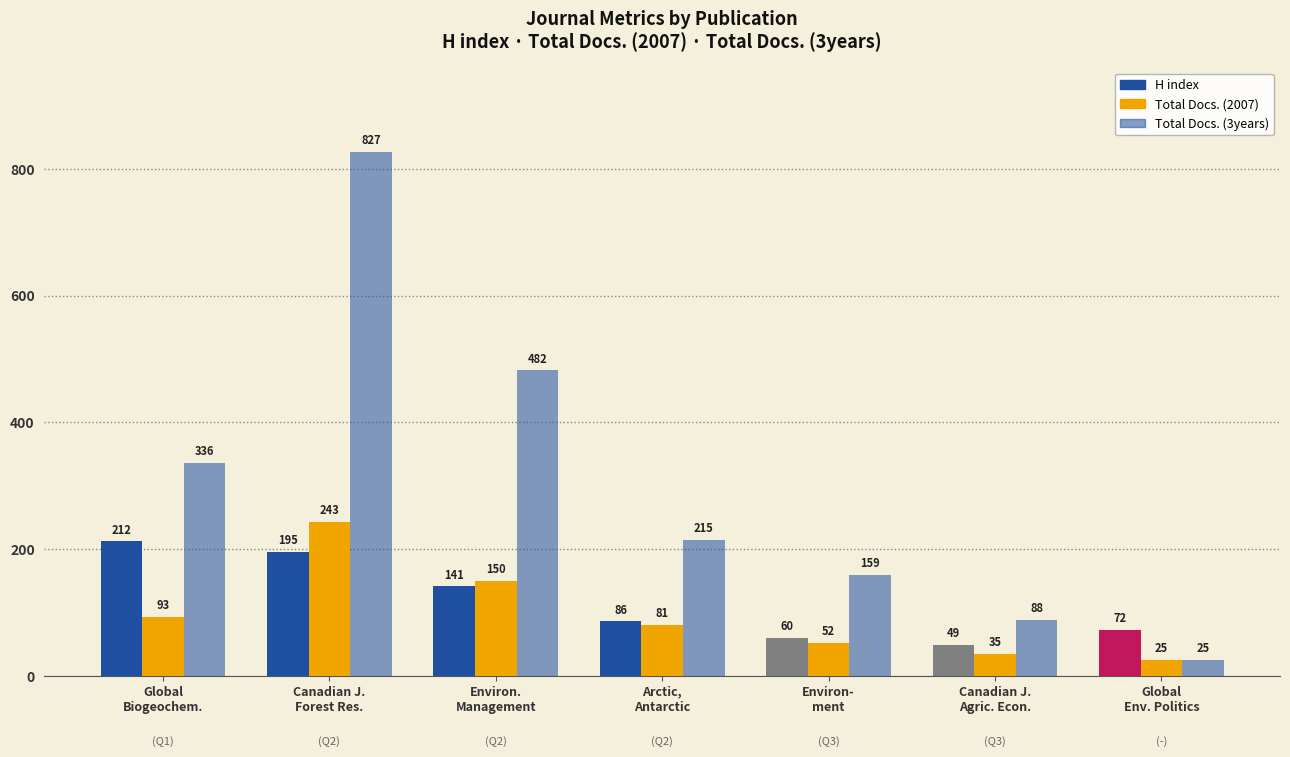

Which category has the lowest value in the Total Docs. (3years) series?

Global
Env. Politics